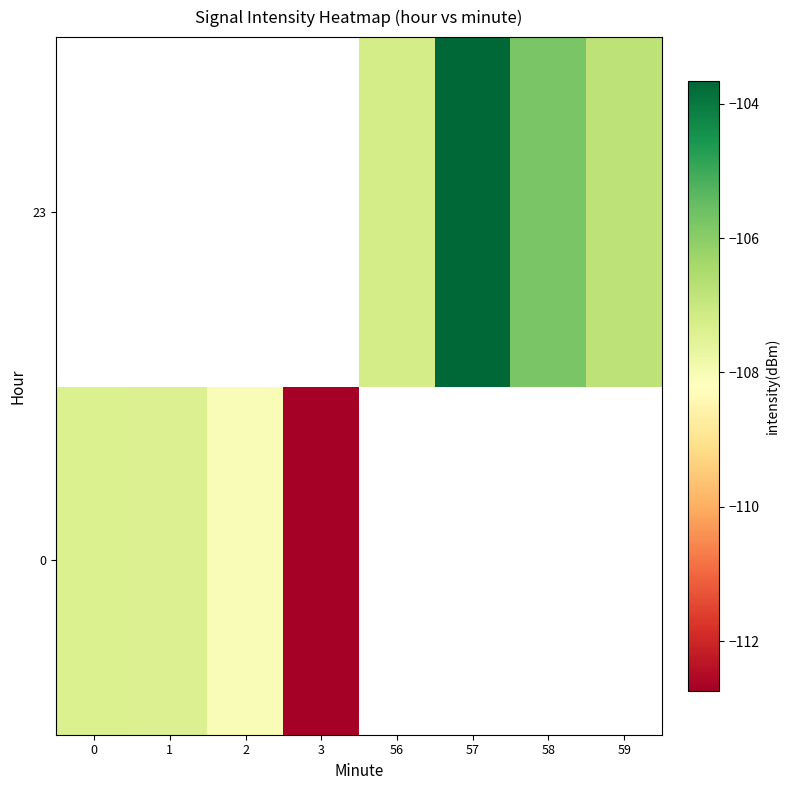

At which label is row_0 closest to -110?

2